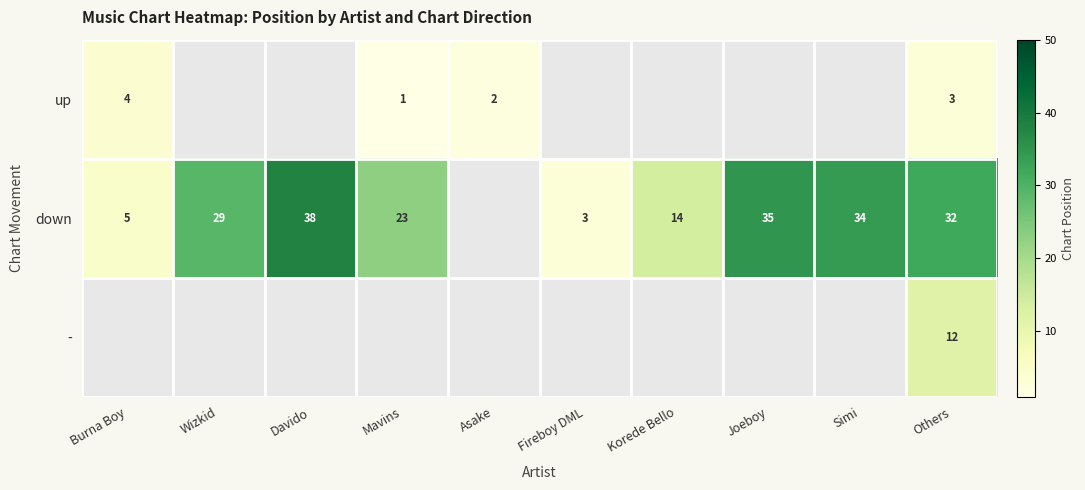

The up series shows 3 at Others. True or false?

True